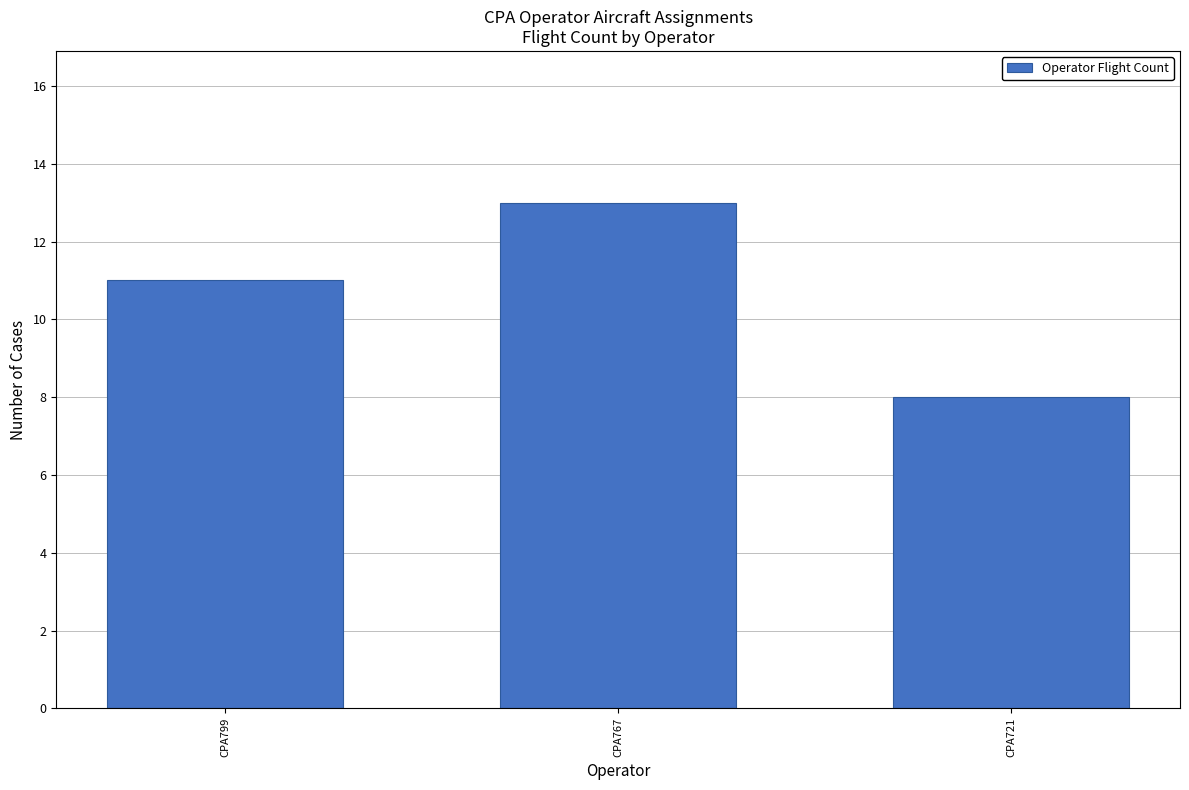

Is it true that the value at CPA799 is 18?

False